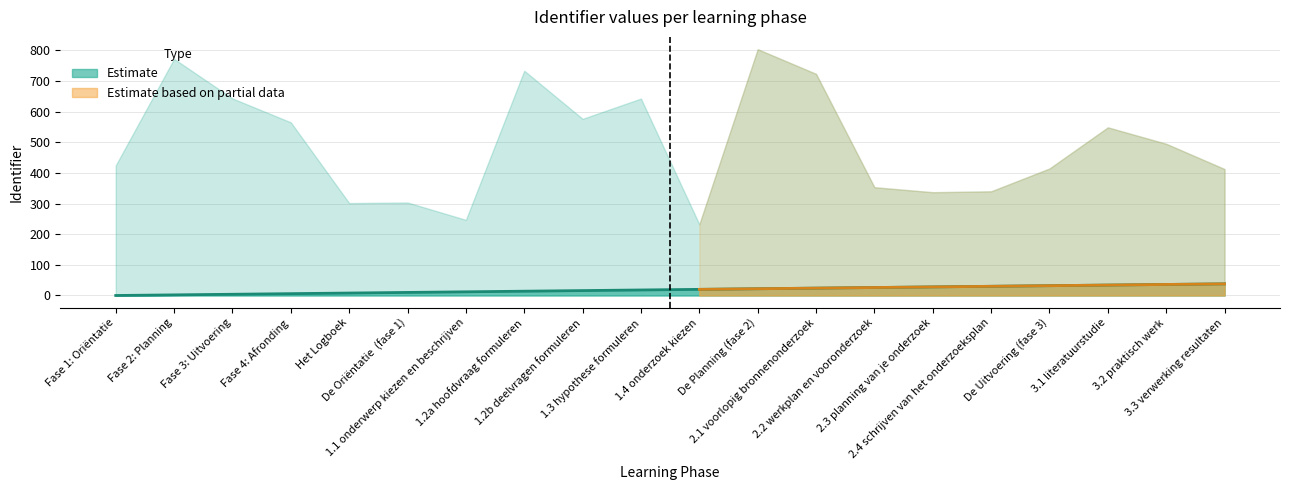

How many categories are shown in the chart?

20